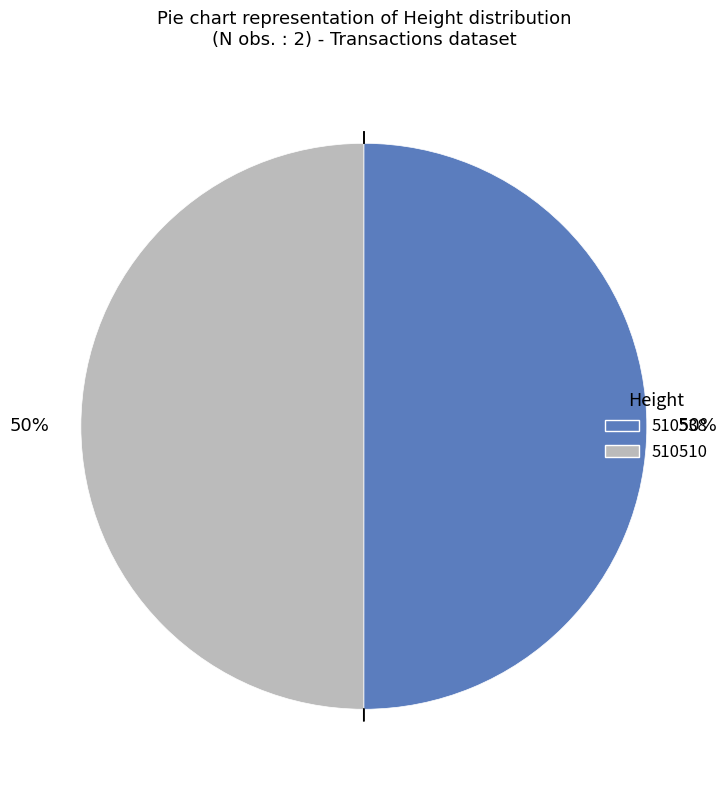

How many segments does this pie chart have?

2